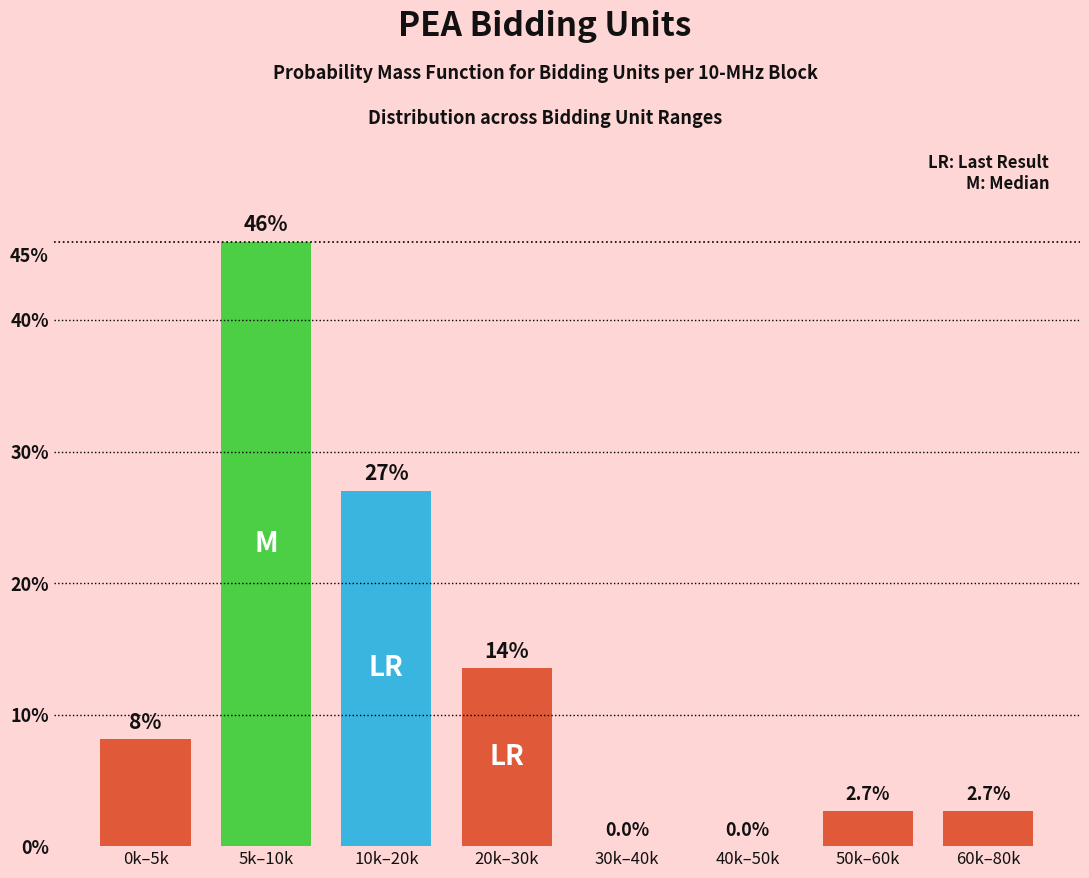

Reading left to right, transcribe all the data shown in this chart.

0k–5k=8.1	5k–10k=45.9	10k–20k=27.0	20k–30k=13.5	30k–40k=0.0	40k–50k=0.0	50k–60k=2.7	60k–80k=2.7